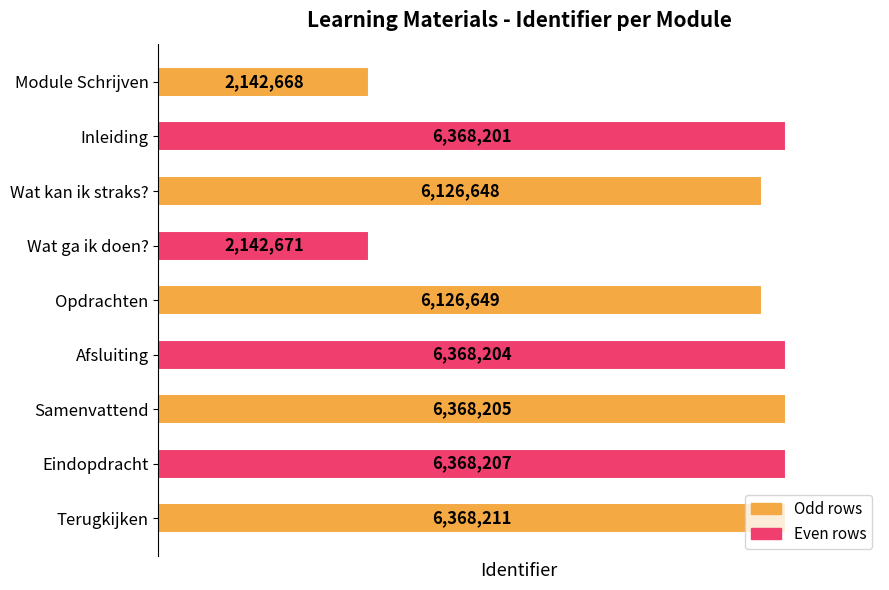

Does the chart contain any negative values?

No